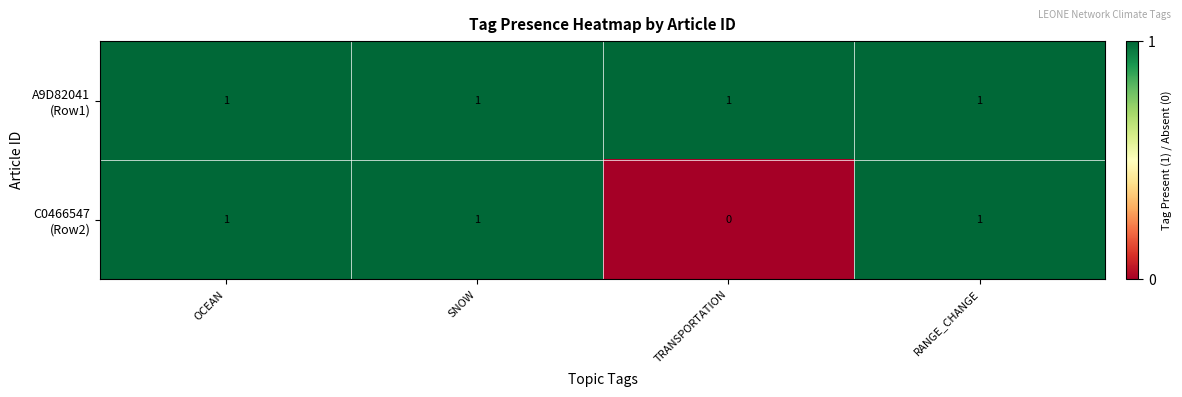

How many data points does each series have?

4